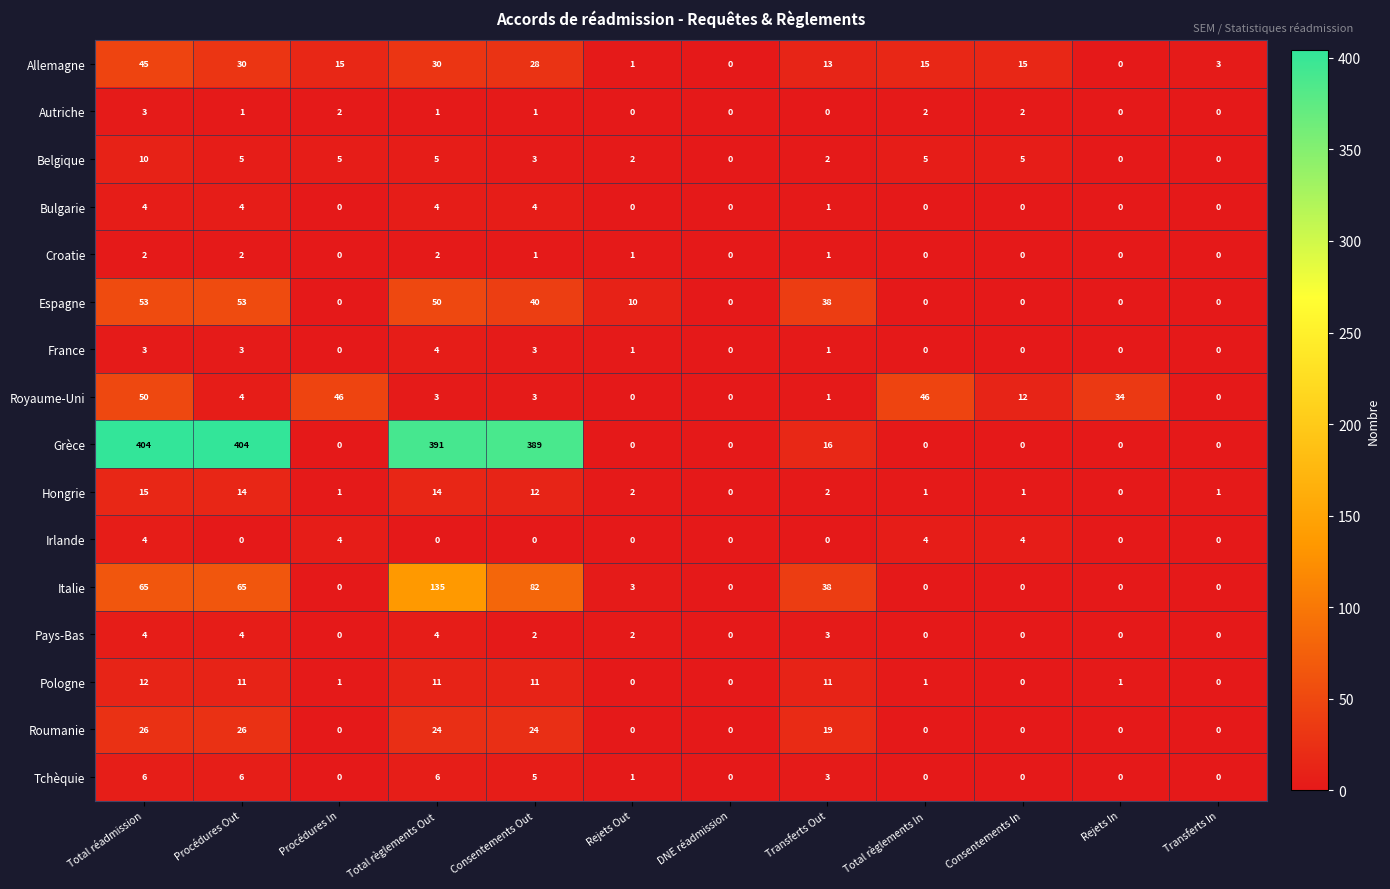

Which series has the widest spread of values?

Grèce